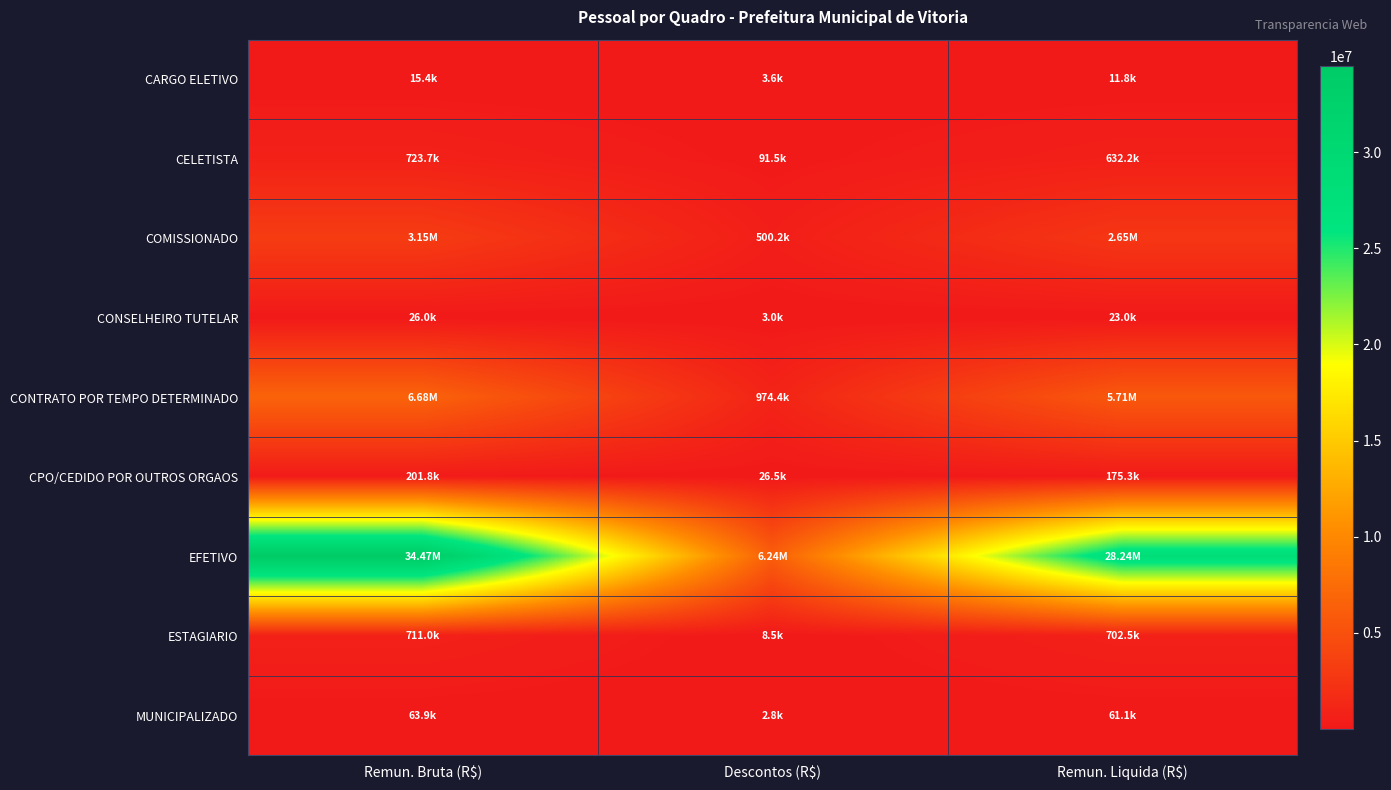

Which series has the largest range (max minus min)?

EFETIVO